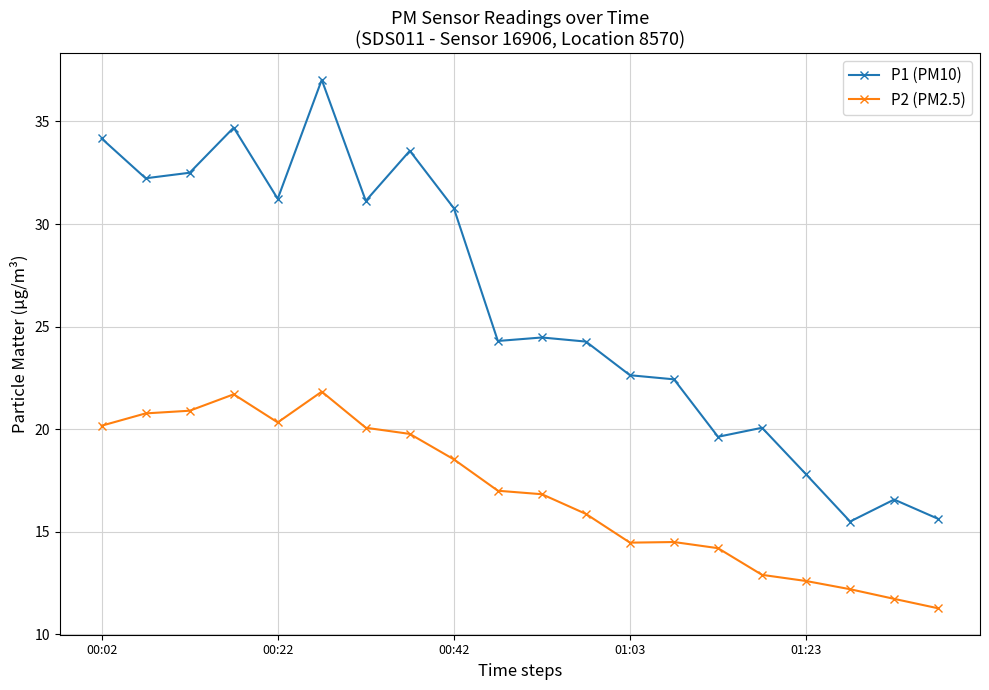

In P1 (PM10), how many points are higher than both neighbors (excluding endpoints)?

6